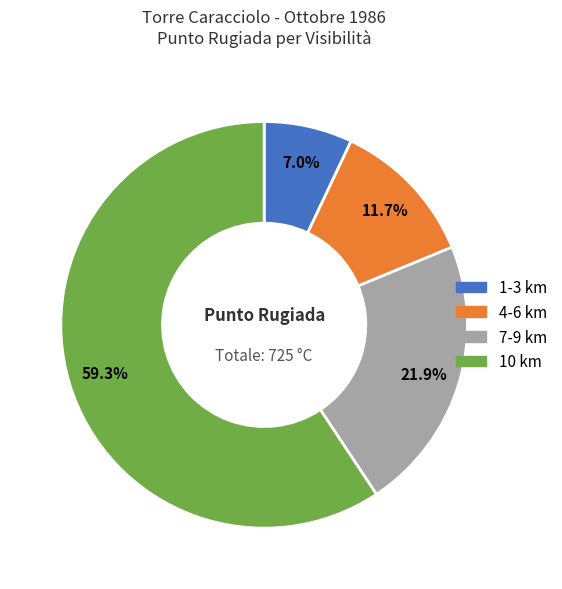

Is there a majority slice in this chart?

Yes